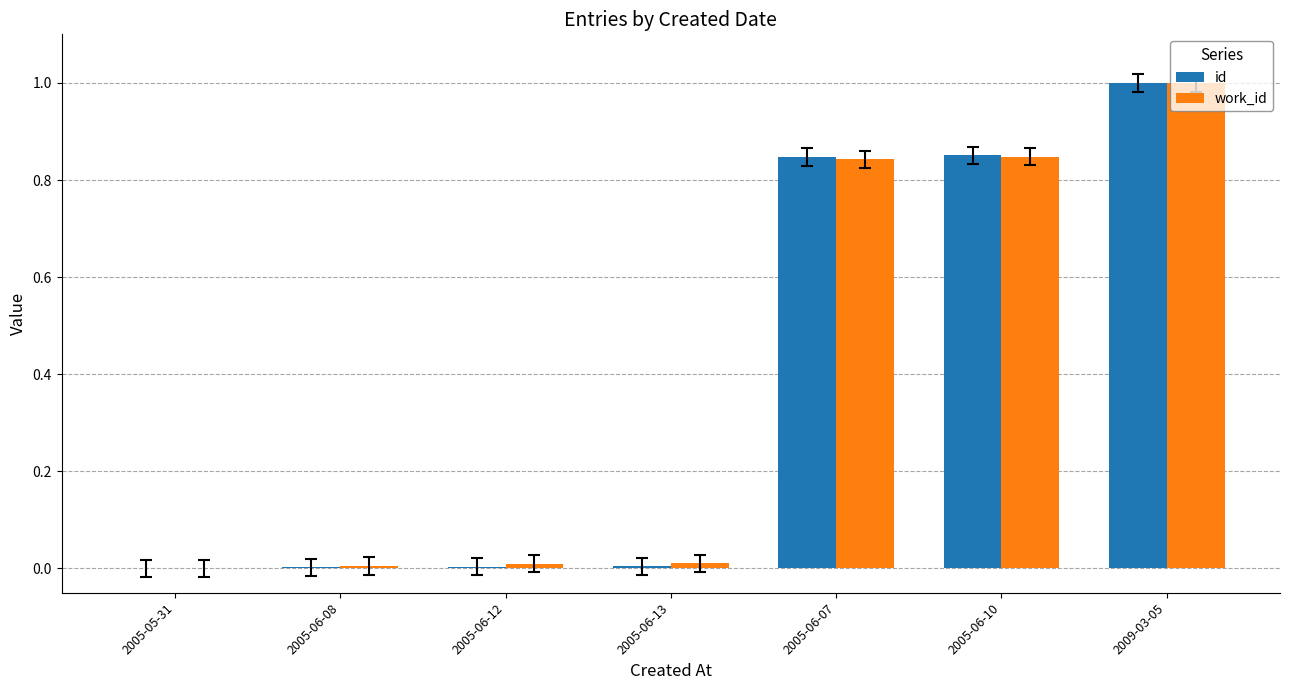

The value of id at 2009-03-05 is 1.4. True or false?

False